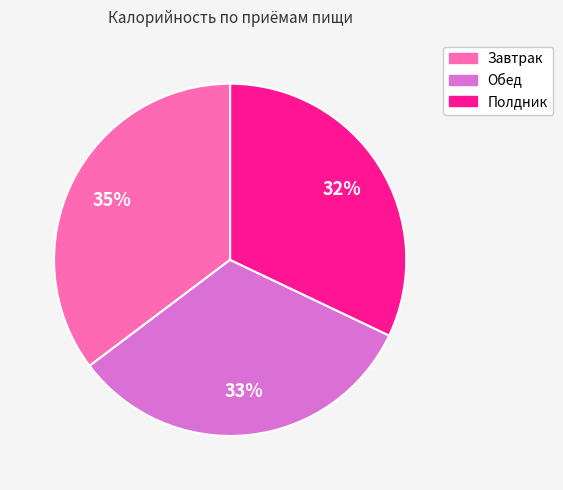

True or false: Обед accounts for 33% of the total.

True